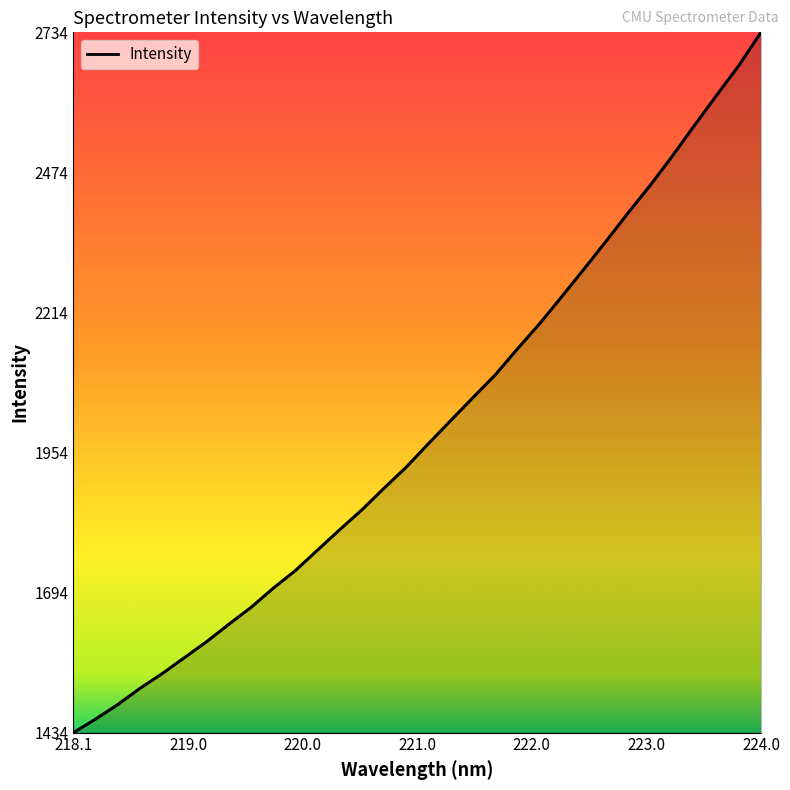

What is the difference between the maximum and minimum values?

1300.7